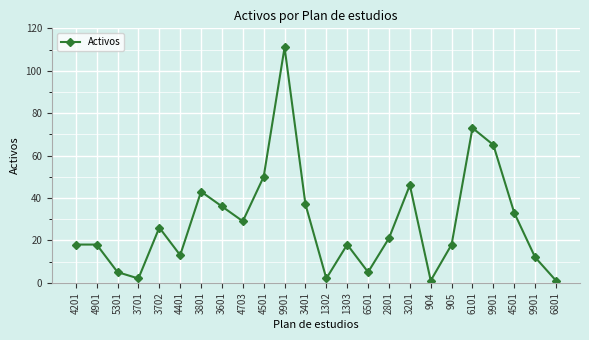

Reading left to right, extract all data points from this chart.

18	18	5	2	26	13	43	36	29	50	111	37	2	18	5	21	46	1	18	73	65	33	12	1